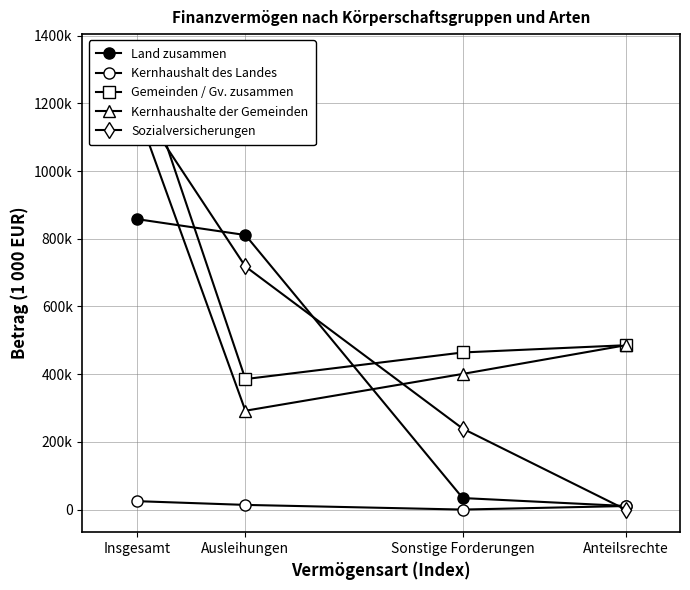

What is the maximum value shown in the chart?

1337447.7